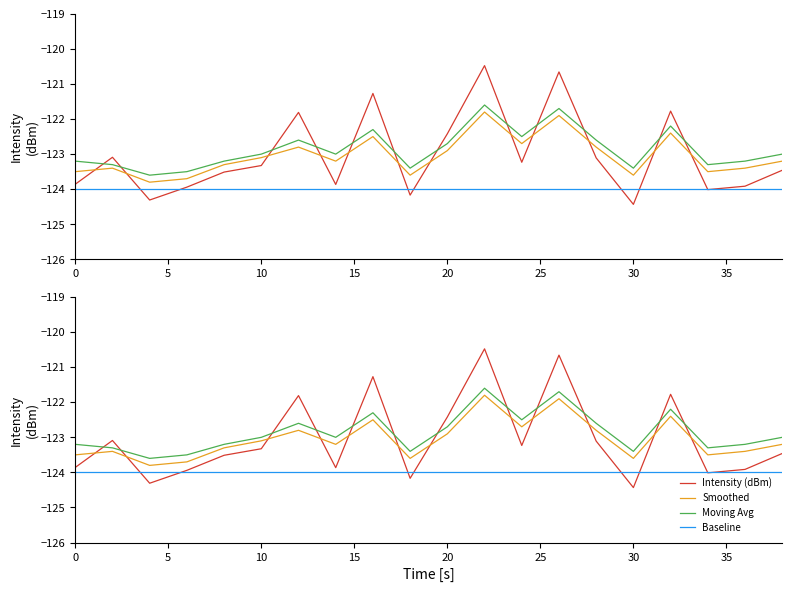

What is the maximum value for Smoothed?

-121.8